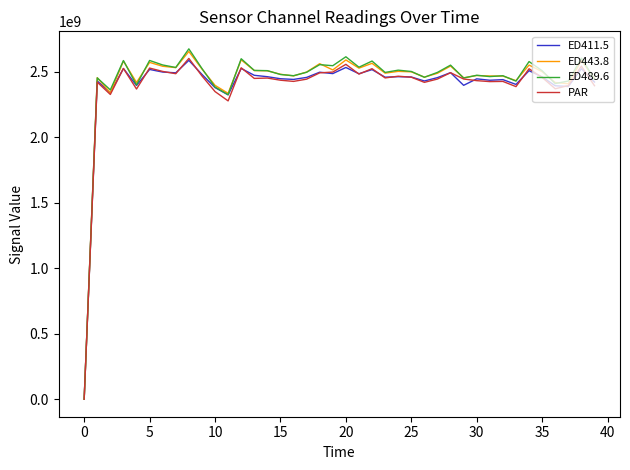

Which series has the widest spread of values?

ED489.6